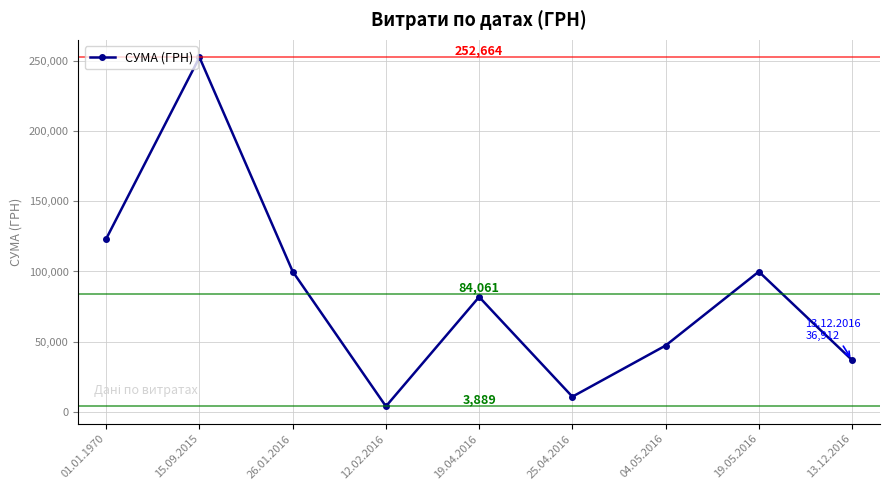

What is the average value?

84061.2